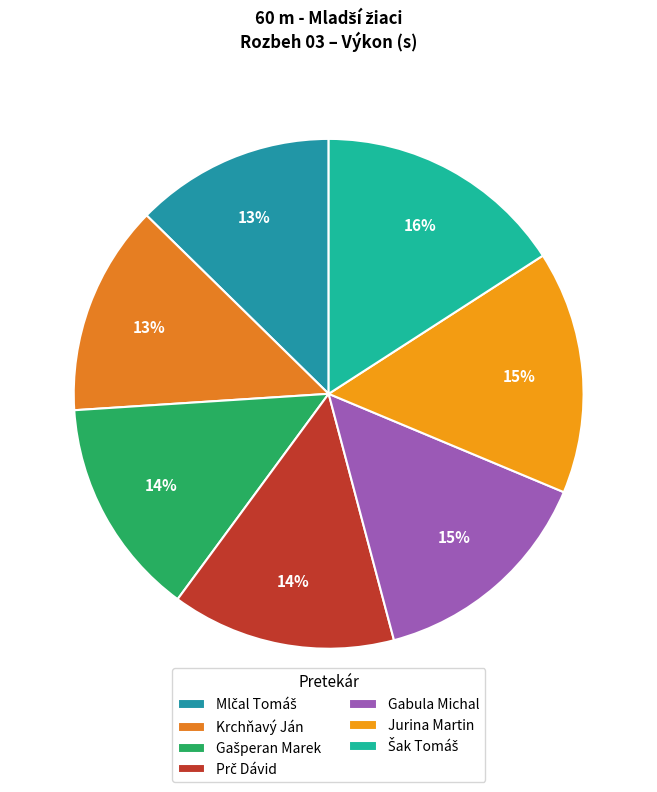

Does Krchňavý Ján account for over 50% of the chart?

No